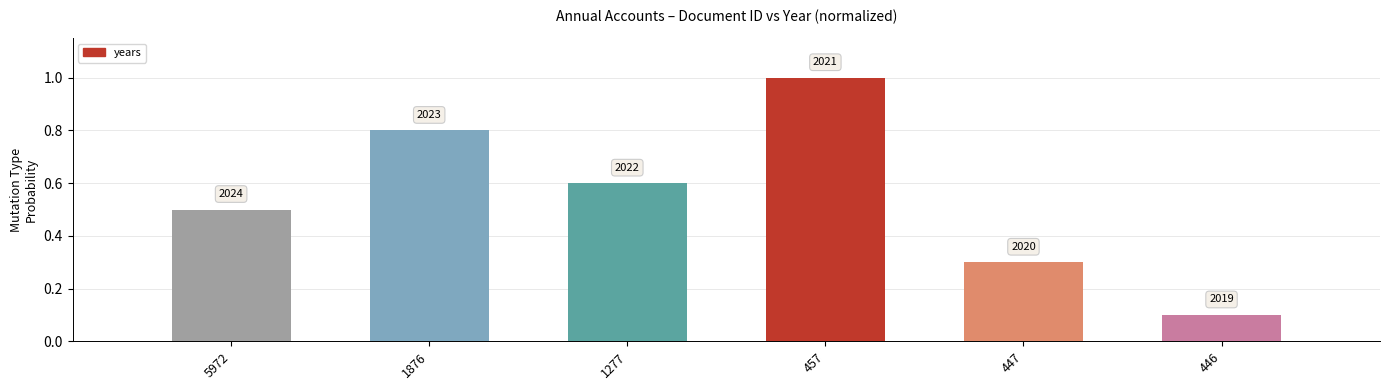

Where is the data nearest to the value 0?

446